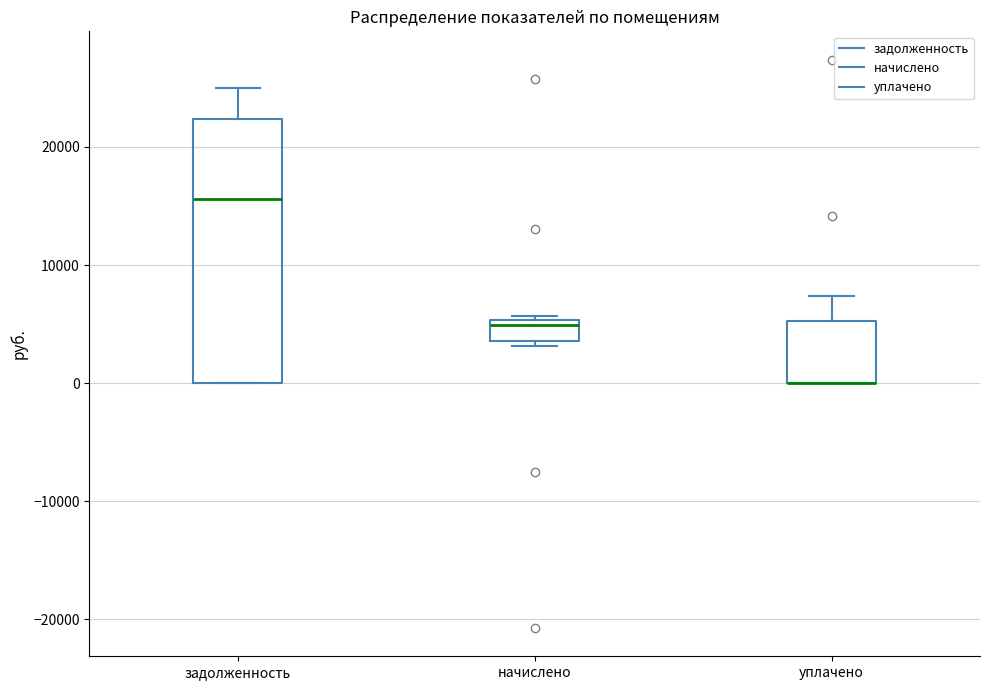

Reading left to right, read every box against the y-axis: the position of its median line, the range the box covers, and the ends of its whiskers. The values are not printed on the chart, so give them approximately, as read against the axis.

задолженность: median 16000, box 0 to 22000, whiskers 0 to 25000
начислено: median 5000 (just below the box's upper edge), box 4000 to 5000, whiskers 3000 to 6000
уплачено: median 0 (drawn on the box's lower edge), box 0 to 5000, whiskers 0 to 7000